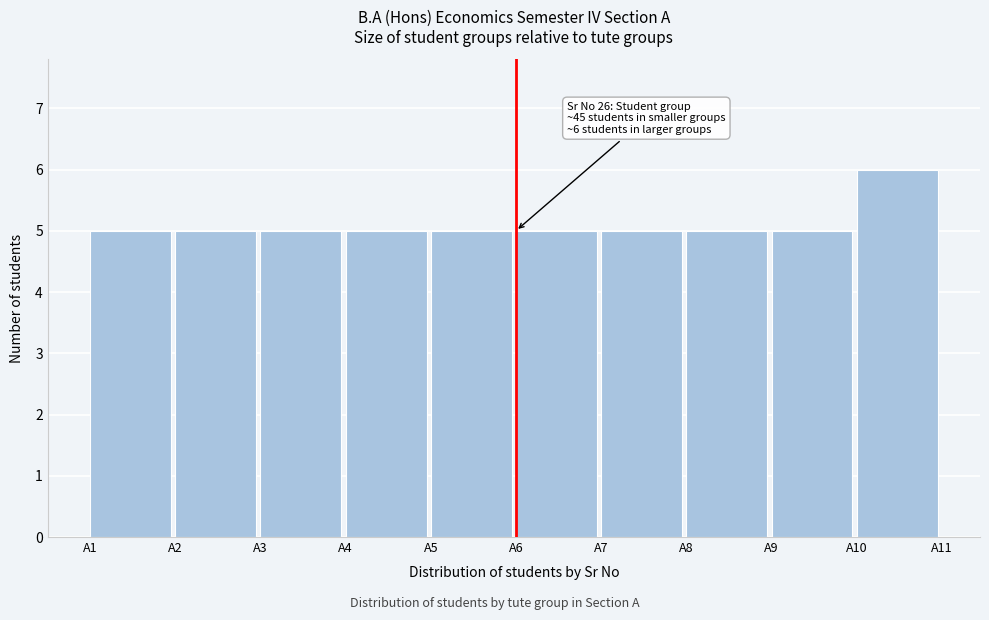

Reading left to right, list all the values displayed in this chart.

5	5	5	5	5	5	5	5	5	6